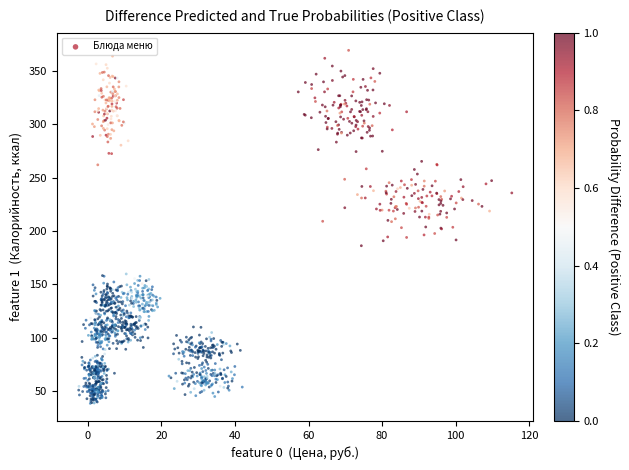

What is the range of Y values (max minus min)?

330.5